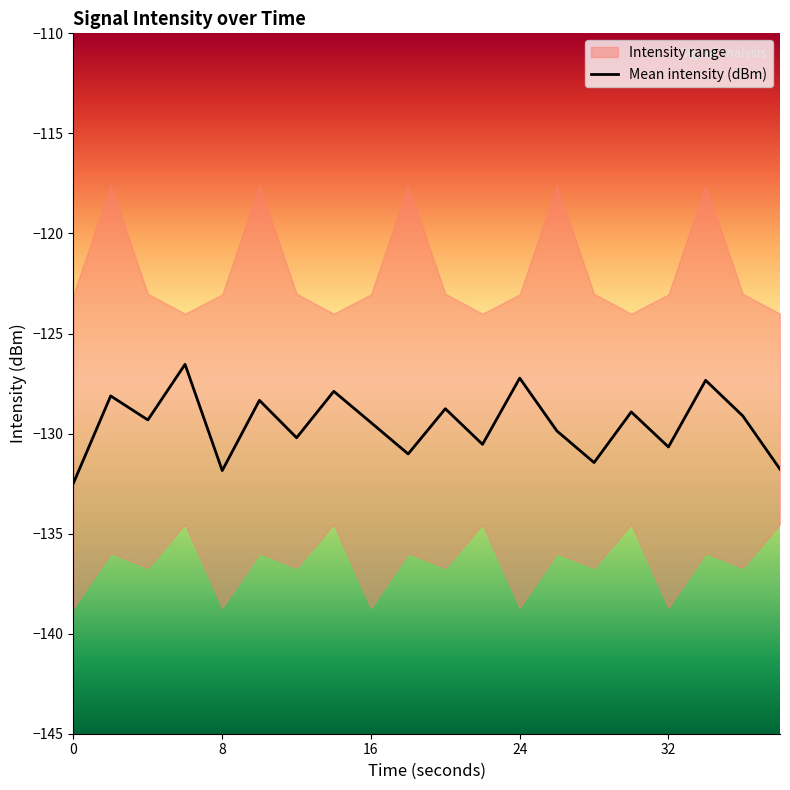

Reading left to right, extract all data points from this chart.

-132.5	-128.1	-129.3	-126.5	-131.8	-128.3	-130.2	-127.9	-129.4	-131.0	-128.8	-130.5	-127.2	-129.9	-131.4	-128.9	-130.7	-127.3	-129.1	-131.8